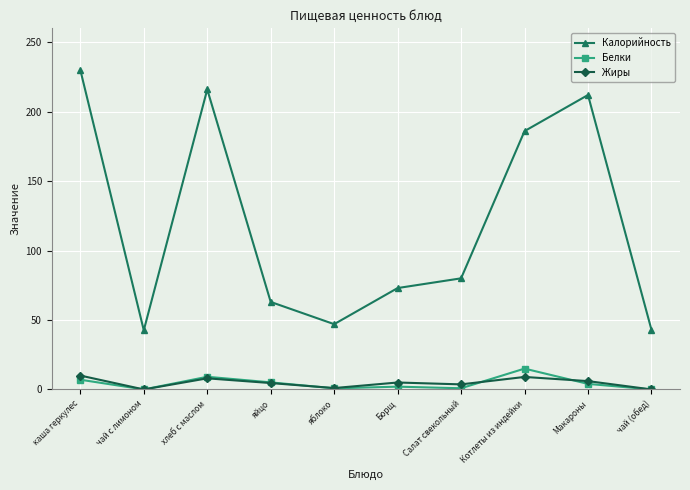

What is the sum of the Жиры values at чай (обед) and Борщ?

5.0